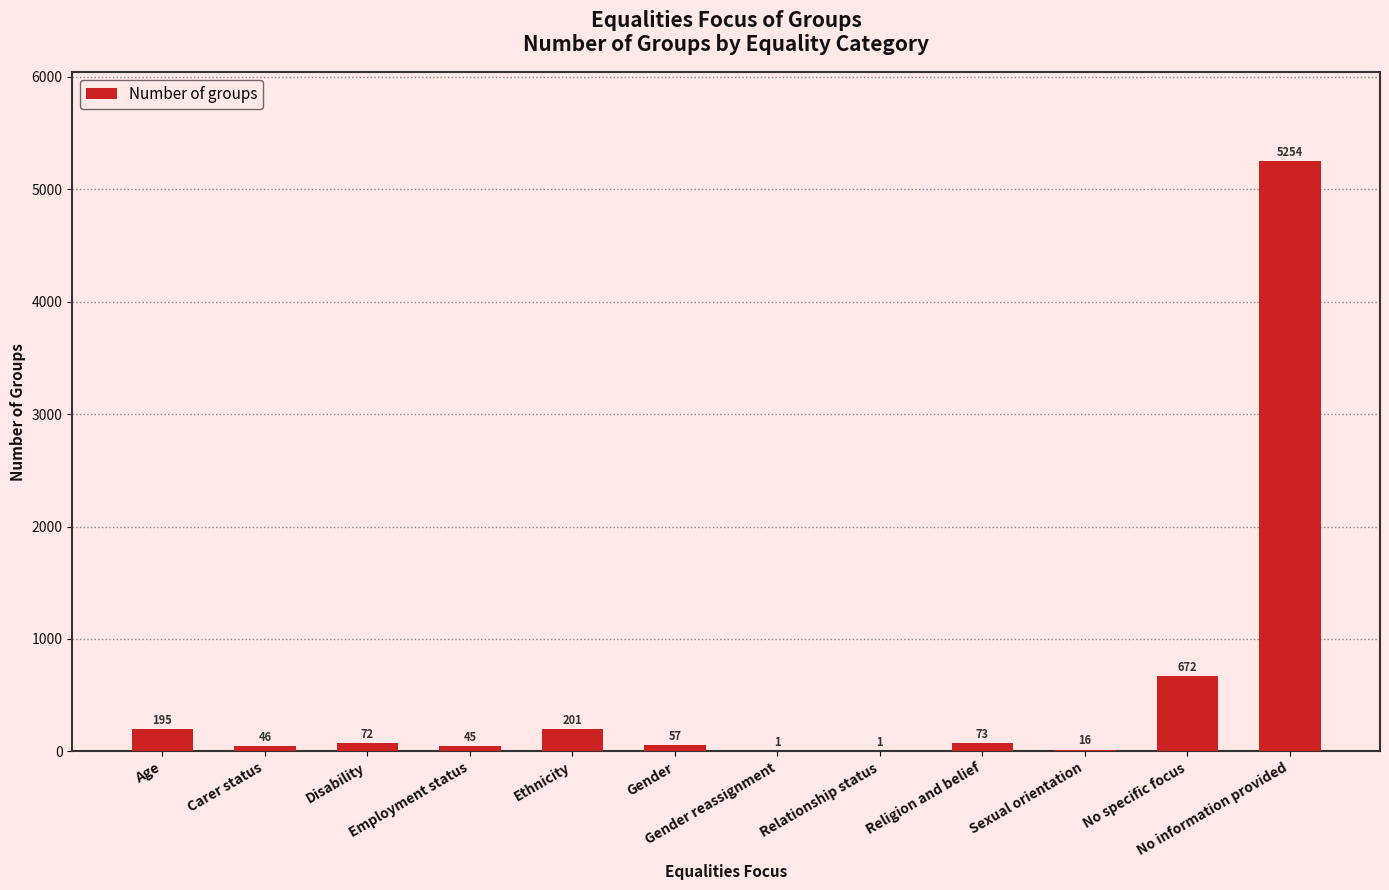

Reading left to right, what are all the values shown in this chart?

195	46	72	45	201	57	1	1	73	16	672	5254